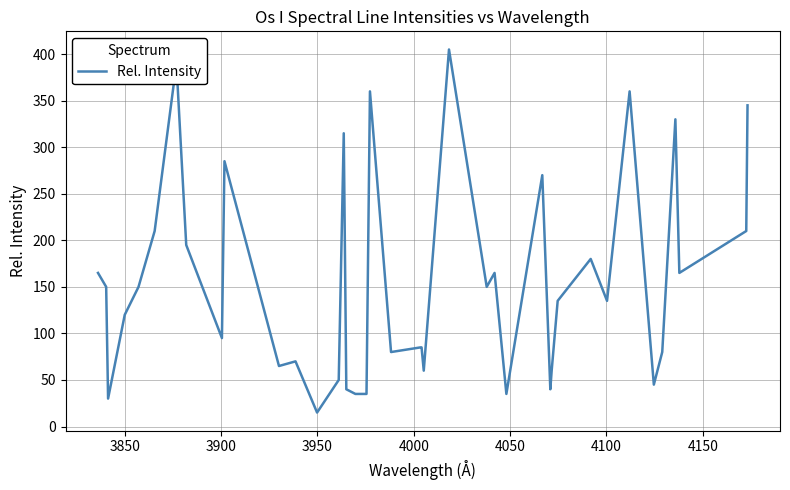

What is the greatest value displayed?

405